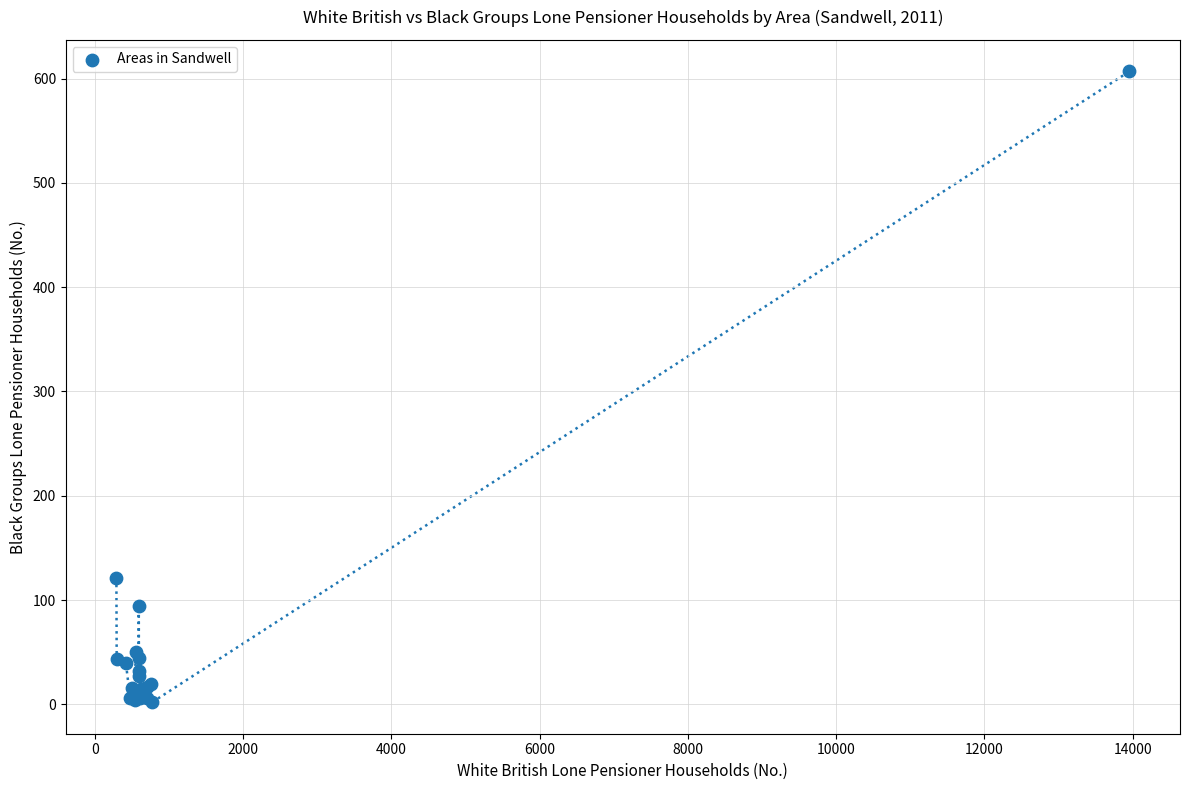

What Y value in the scatter plot is closest to 304?

121